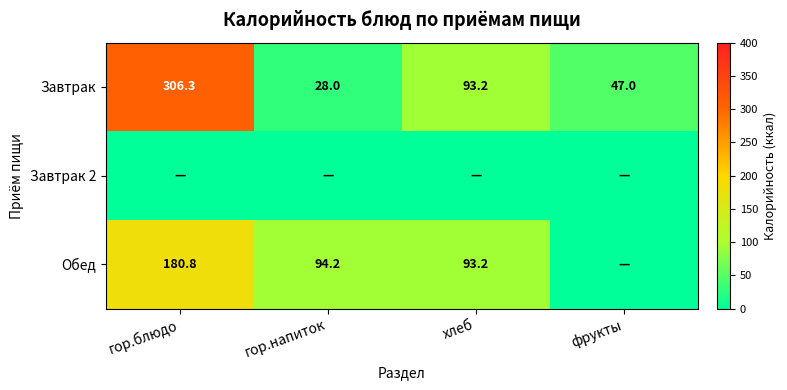

How many values in the Завтрак series are below 93?

2